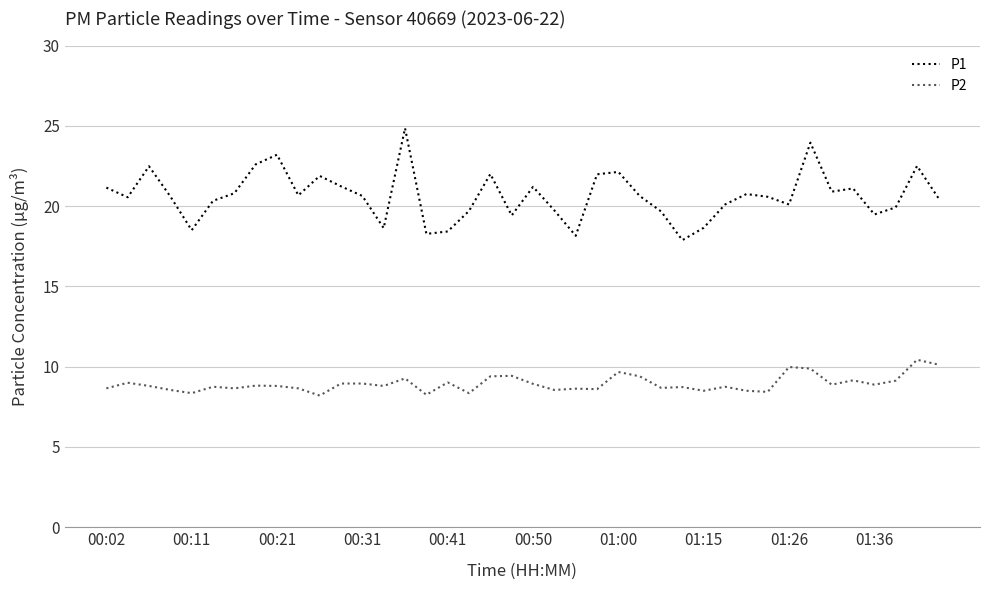

Which series has the largest range (max minus min)?

P1